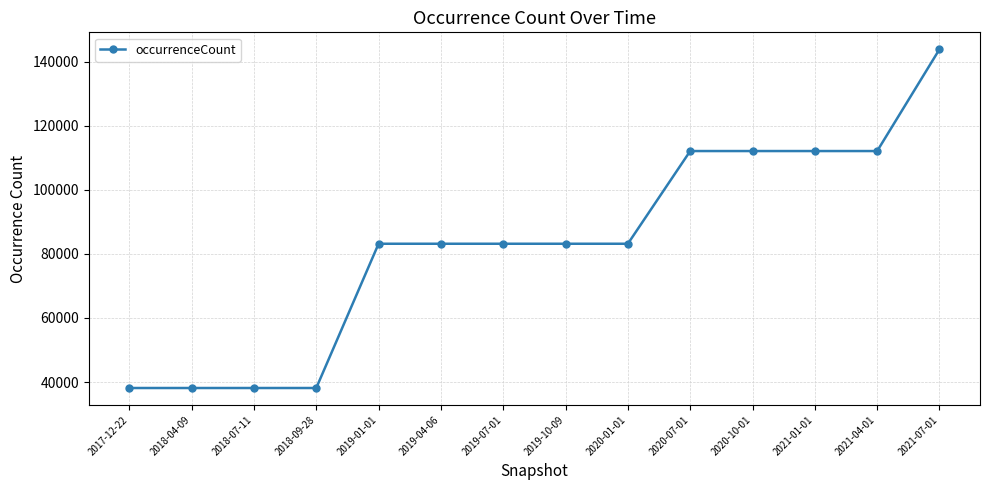

Approximately how many times larger is the value at 2019-10-09 compared to 2021-01-01?

0.7